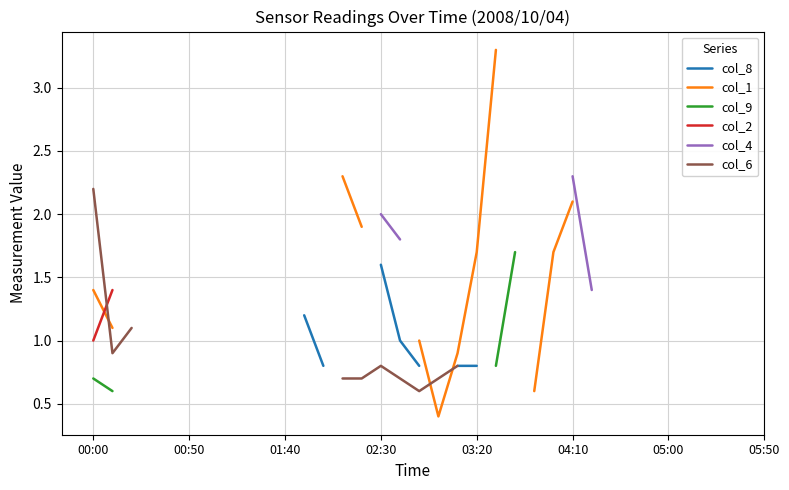

What is the greatest value displayed?

3.3